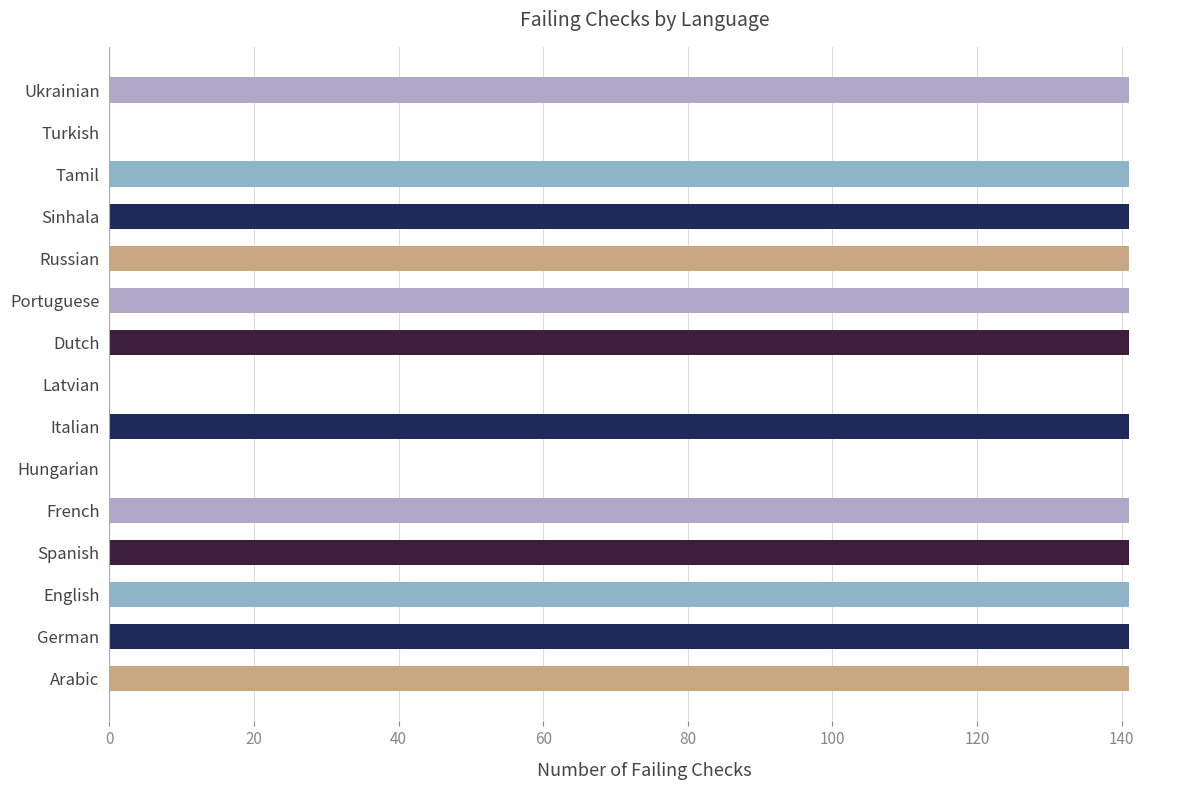

What is the sum of the values at English and Ukrainian?

282